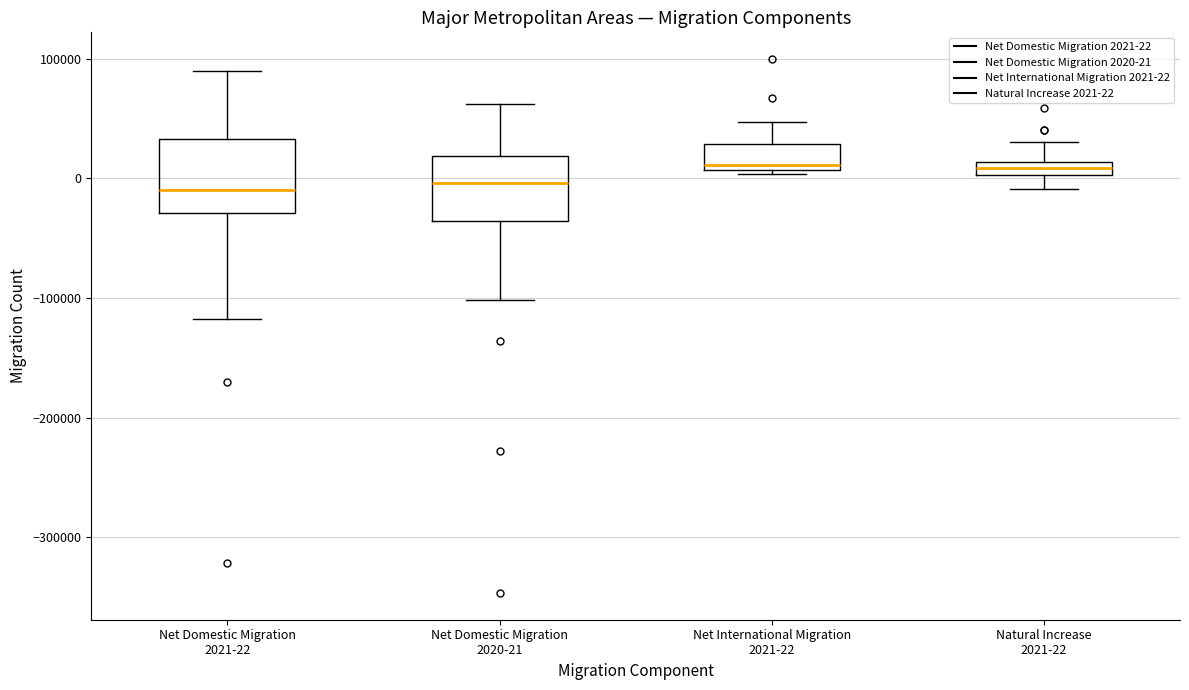

Where is the lower edge of the box for Net International Migration 2021-22 on the y-axis? The values are not printed on the chart, so give them approximately, as read against the axis.

10000